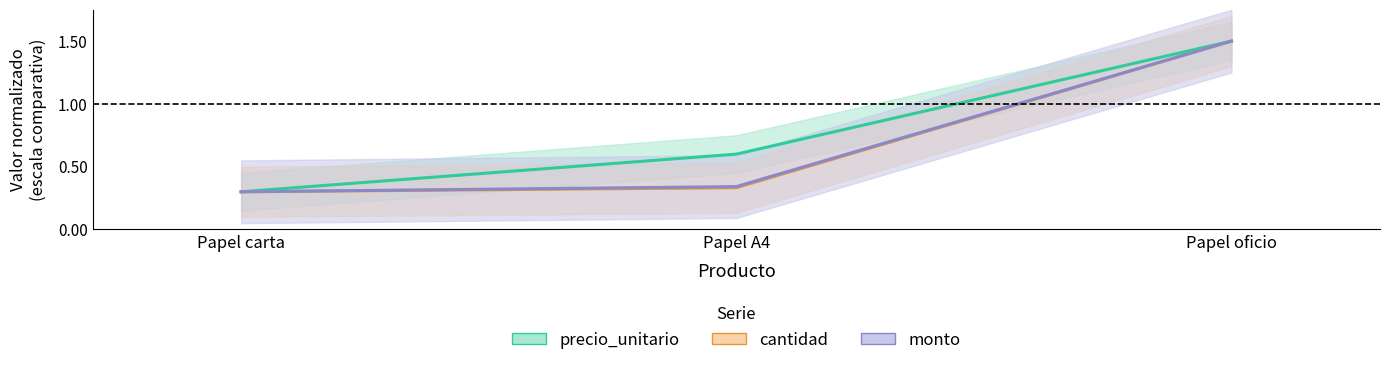

The value of precio_unitario at Papel carta is 0.5. True or false?

False